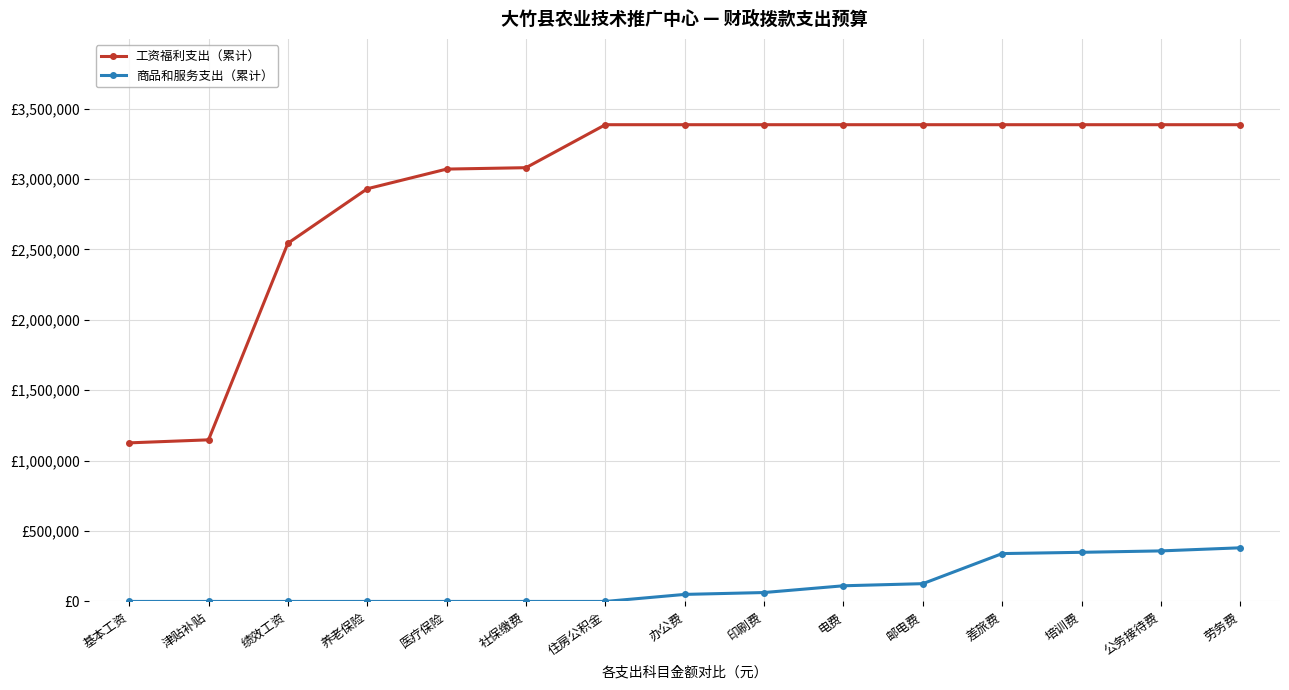

True or false: 工资福利支出（累计） and 商品和服务支出（累计） intersect in this chart.

False